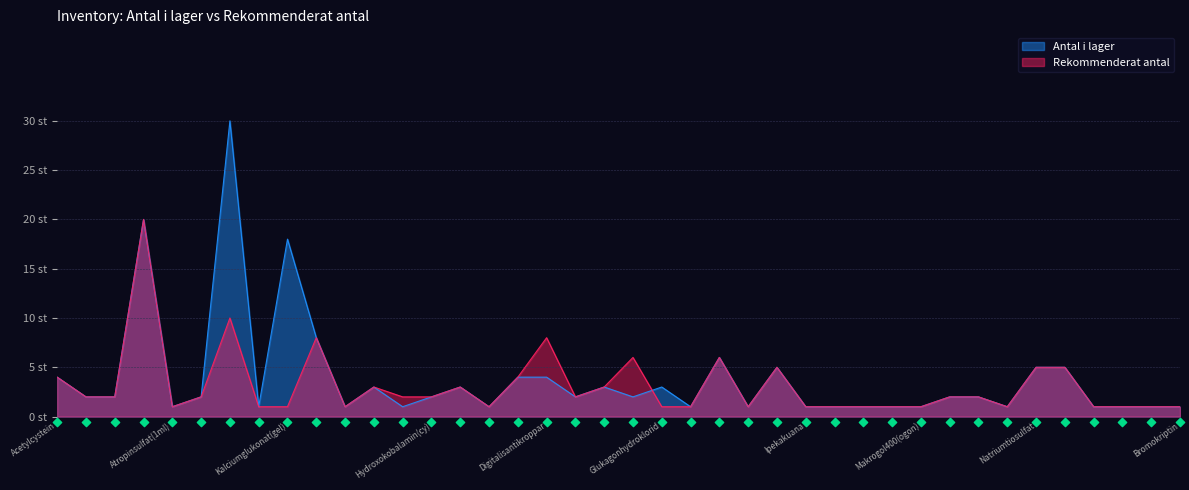

At how many categories does at least one series exceed 11?

3